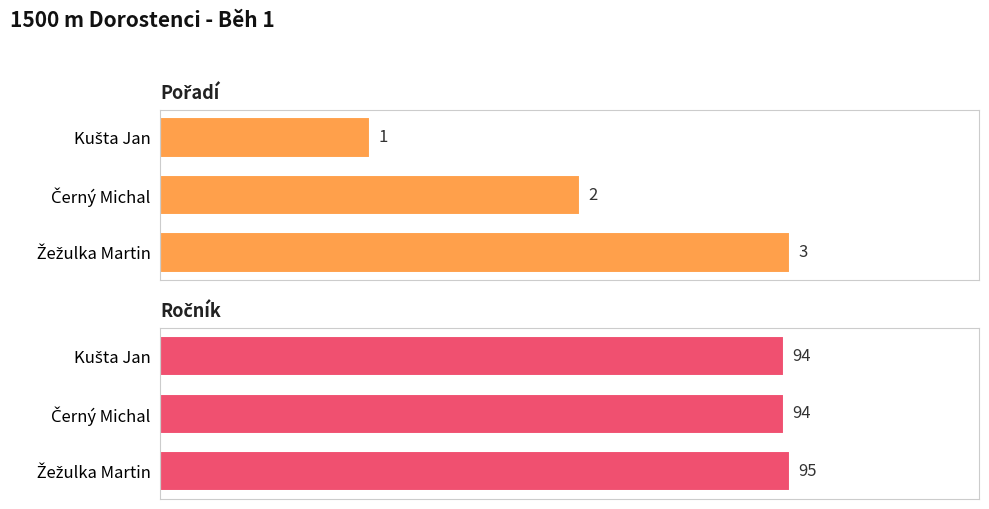

Count the Ročník values in the range 94 to 95.

3